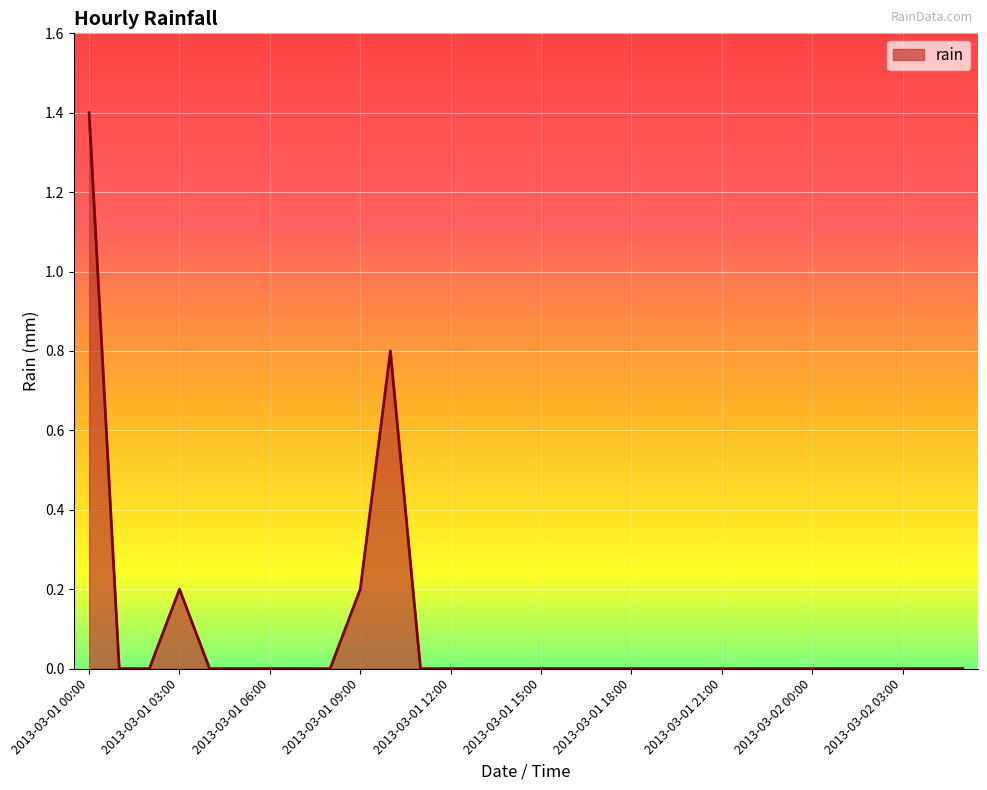

Reading left to right, what are all the values shown in this chart?

2013-03-01 00:00=1.4	2013-03-01 01:00=0.0	2013-03-01 02:00=0.0	2013-03-01 03:00=0.2	2013-03-01 04:00=0.0	2013-03-01 05:00=0.0	2013-03-01 06:00=0.0	2013-03-01 07:00=0.0	2013-03-01 08:00=0.0	2013-03-01 09:00=0.2	2013-03-01 10:00=0.8	2013-03-01 11:00=0.0	2013-03-01 12:00=0.0	2013-03-01 13:00=0.0	2013-03-01 14:00=0.0	2013-03-01 15:00=0.0	2013-03-01 16:00=0.0	2013-03-01 17:00=0.0	2013-03-01 18:00=0.0	2013-03-01 19:00=0.0	2013-03-01 20:00=0.0	2013-03-01 21:00=0.0	2013-03-01 22:00=0.0	2013-03-01 23:00=0.0	2013-03-02 00:00=0.0	2013-03-02 01:00=0.0	2013-03-02 02:00=0.0	2013-03-02 03:00=0.0	2013-03-02 04:00=0.0	2013-03-02 05:00=0.0